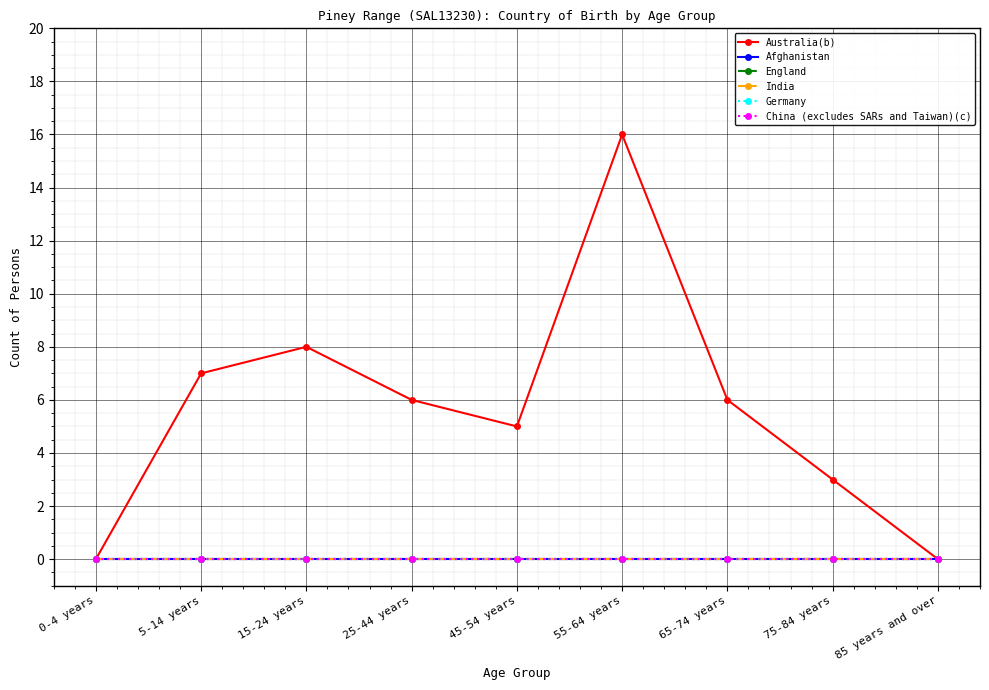

Reading left to right, what are all the values shown in this chart?

Australia(b): 0-4 years=0	5-14 years=7	15-24 years=8	25-44 years=6	45-54 years=5	55-64 years=16	65-74 years=6	75-84 years=3	85 years and over=0
Afghanistan: 0-4 years=0	5-14 years=0	15-24 years=0	25-44 years=0	45-54 years=0	55-64 years=0	65-74 years=0	75-84 years=0	85 years and over=0
England: 0-4 years=0	5-14 years=0	15-24 years=0	25-44 years=0	45-54 years=0	55-64 years=0	65-74 years=0	75-84 years=0	85 years and over=0
India: 0-4 years=0	5-14 years=0	15-24 years=0	25-44 years=0	45-54 years=0	55-64 years=0	65-74 years=0	75-84 years=0	85 years and over=0
Germany: 0-4 years=0	5-14 years=0	15-24 years=0	25-44 years=0	45-54 years=0	55-64 years=0	65-74 years=0	75-84 years=0	85 years and over=0
China (excludes SARs and Taiwan)(c): 0-4 years=0	5-14 years=0	15-24 years=0	25-44 years=0	45-54 years=0	55-64 years=0	65-74 years=0	75-84 years=0	85 years and over=0